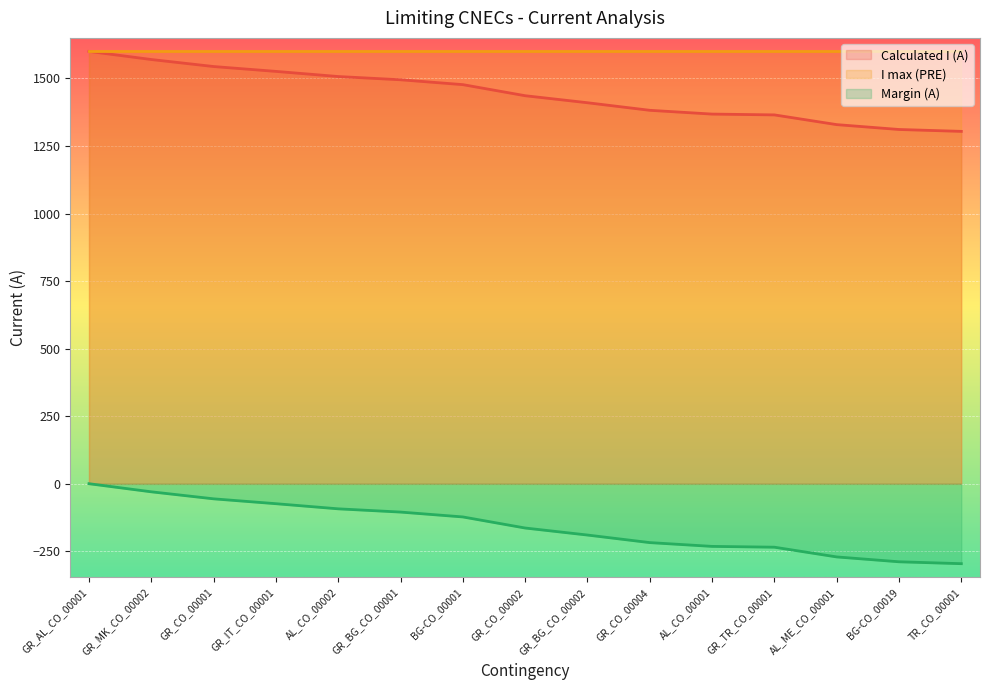

How many lines are shown in the chart?

3